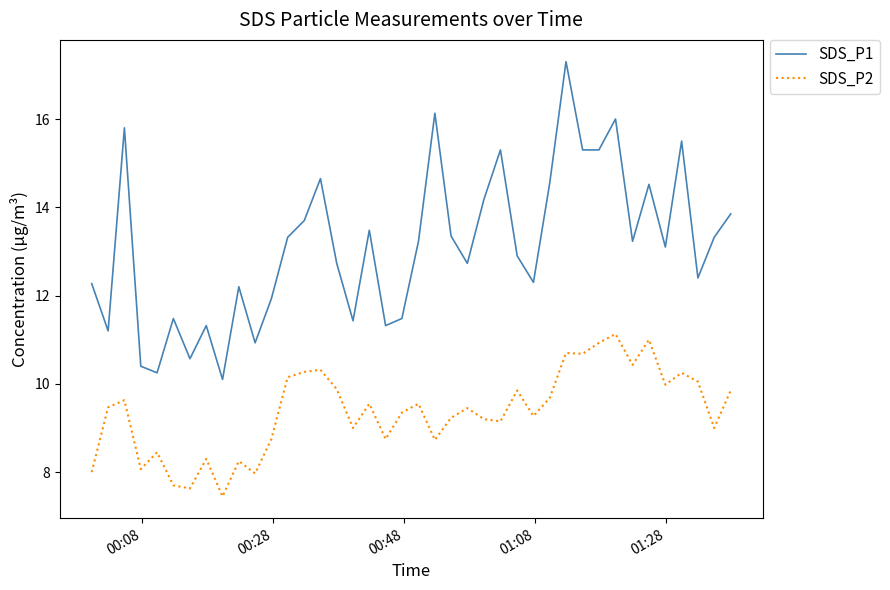

Which series has the largest range (max minus min)?

SDS_P1